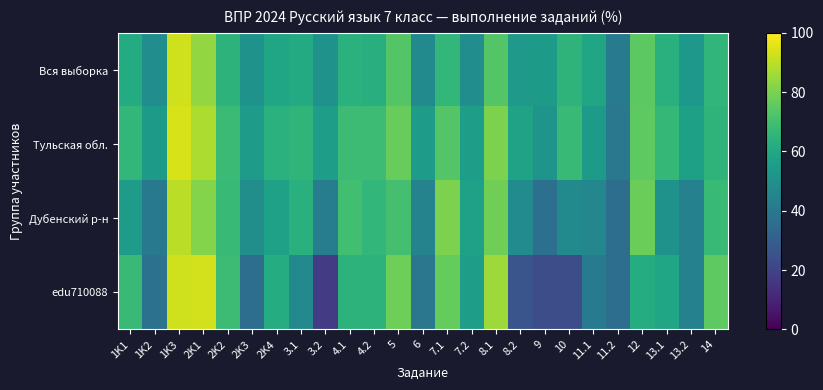

At which category is the sum across all series the highest?

1K3